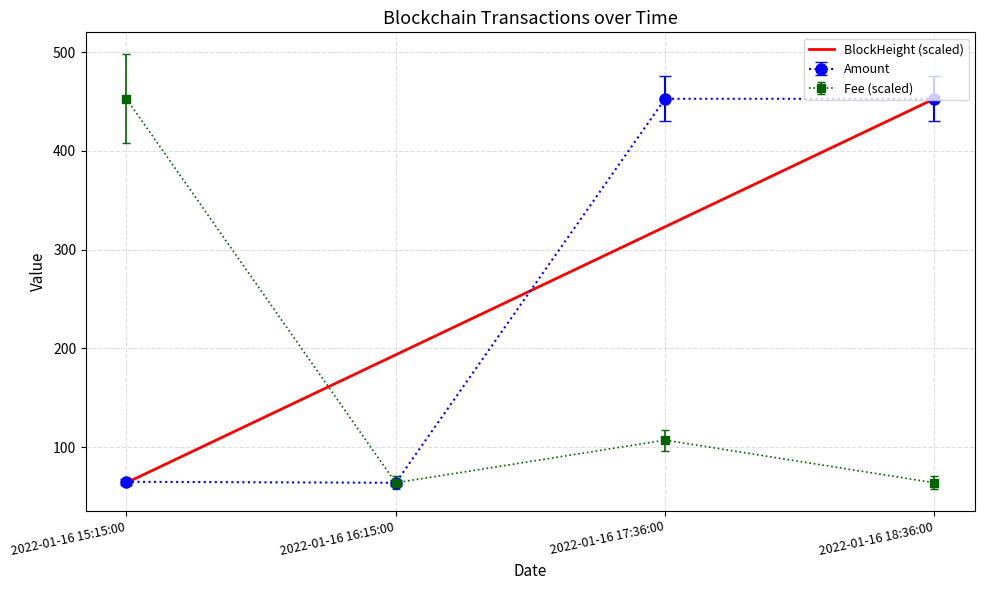

The value of BlockHeight (scaled) at 2022-01-16 15:15:00 is 21.2. True or false?

False